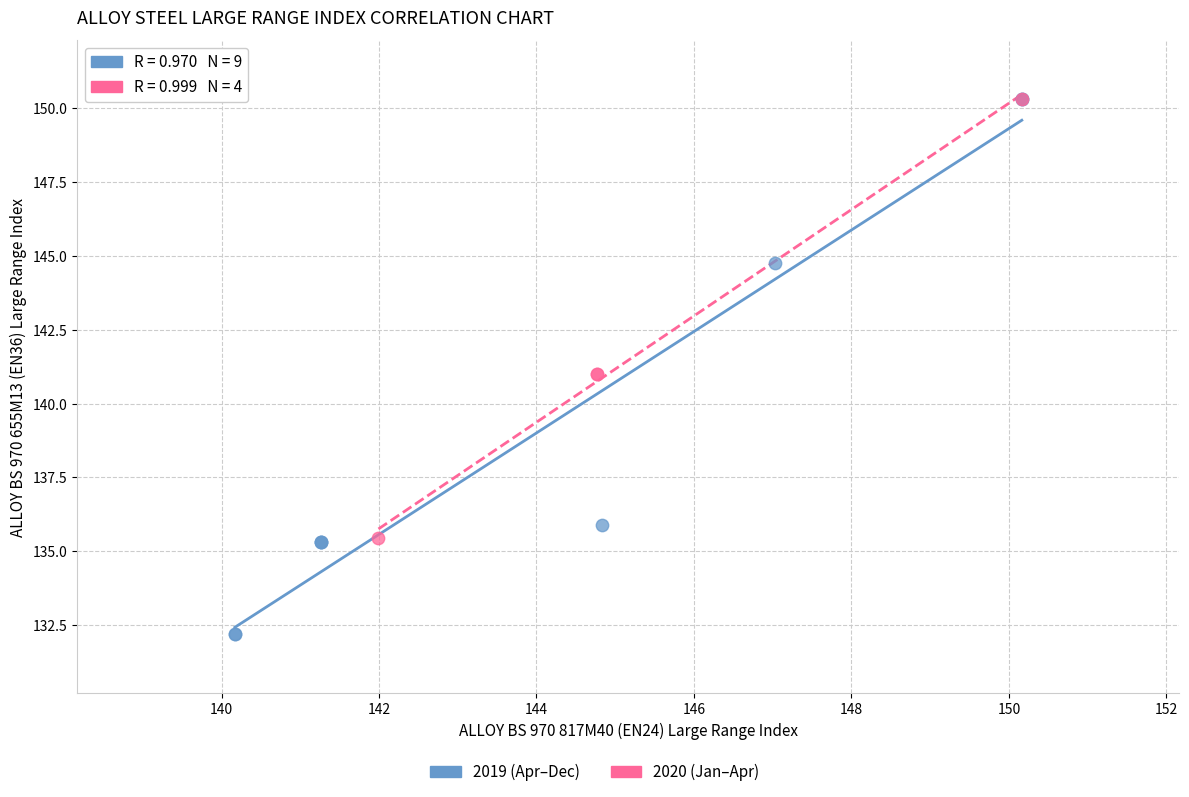

Which series contains the lowest Y value?

2019 (Apr–Dec)